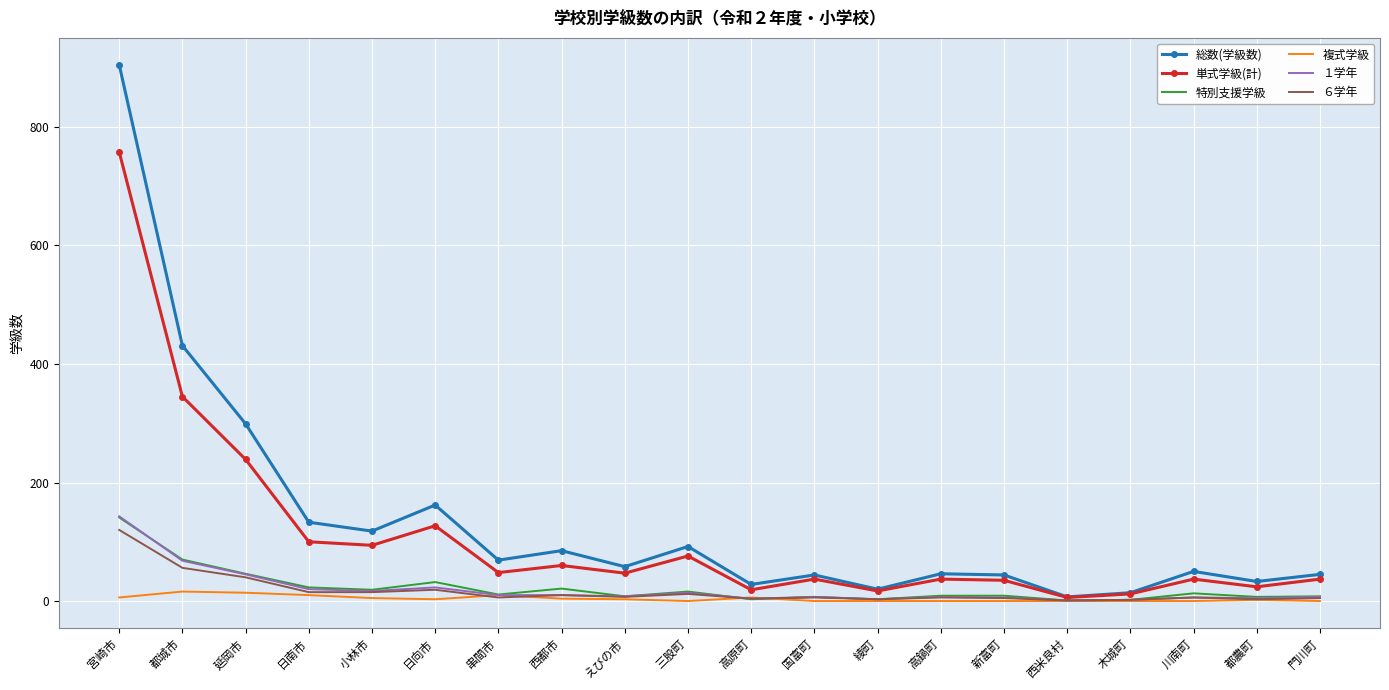

Is it true that 総数(学級数) equals 92 at 三股町?

True